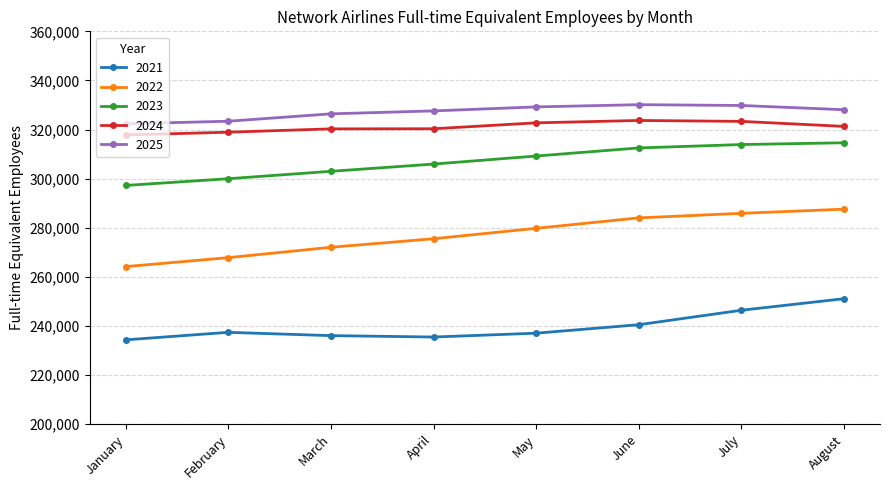

Is the value of 2023 at February greater than the value of 2021 at January?

Yes